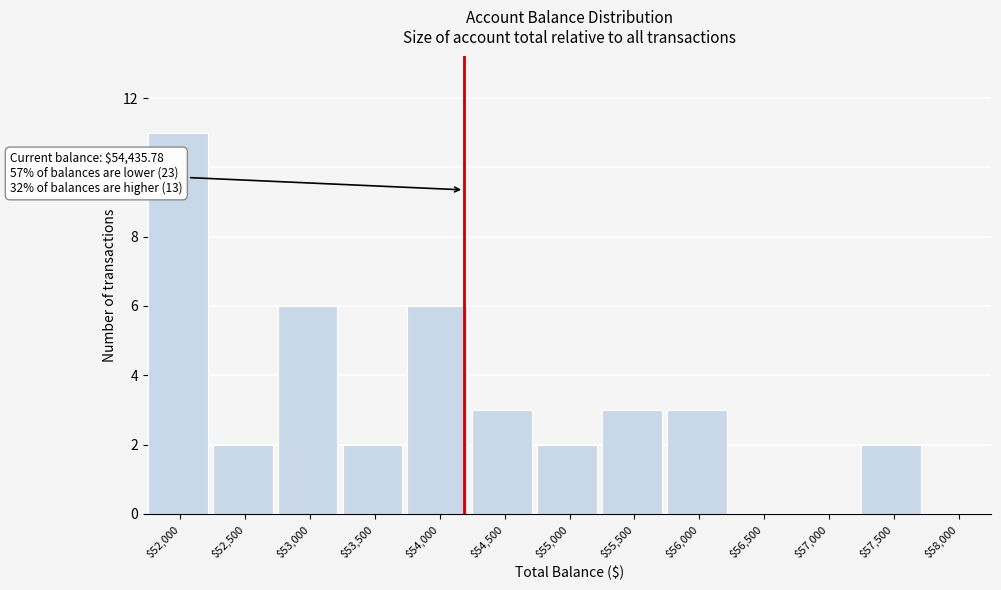

What is the sum of all values?

40